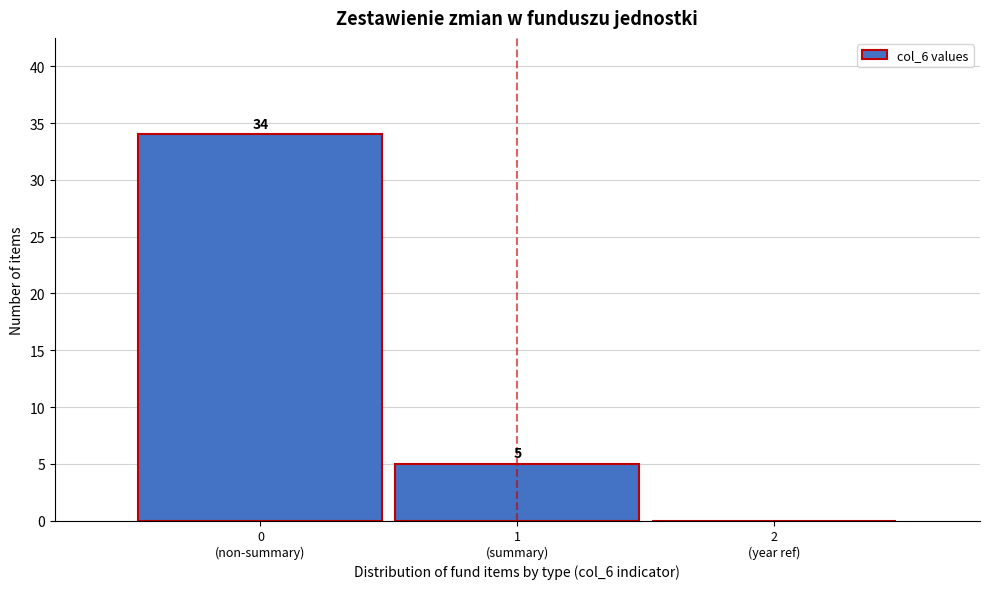

What is the maximum value shown in the chart?

34